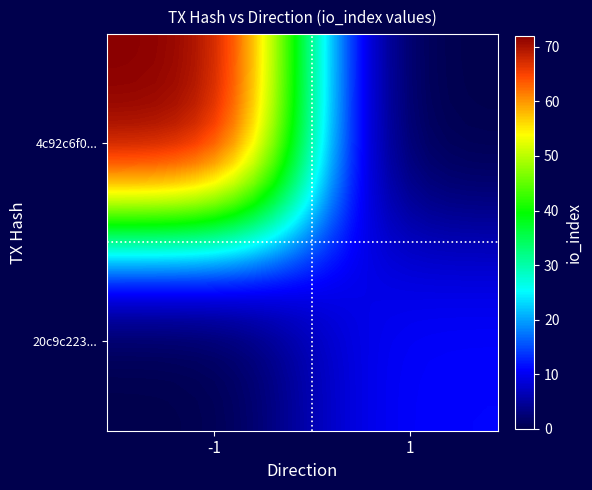

At how many categories does at least one series exceed 51?

8